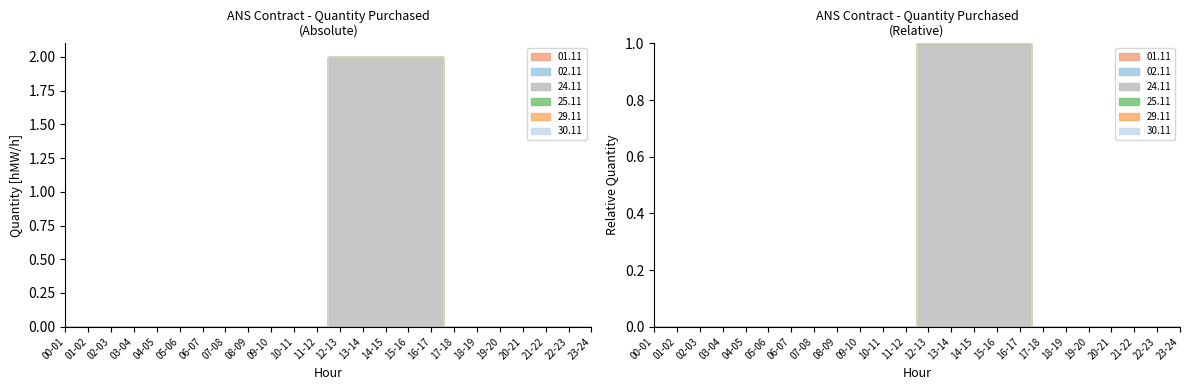

True or false: 02.11 and 24.11 intersect in this chart.

False